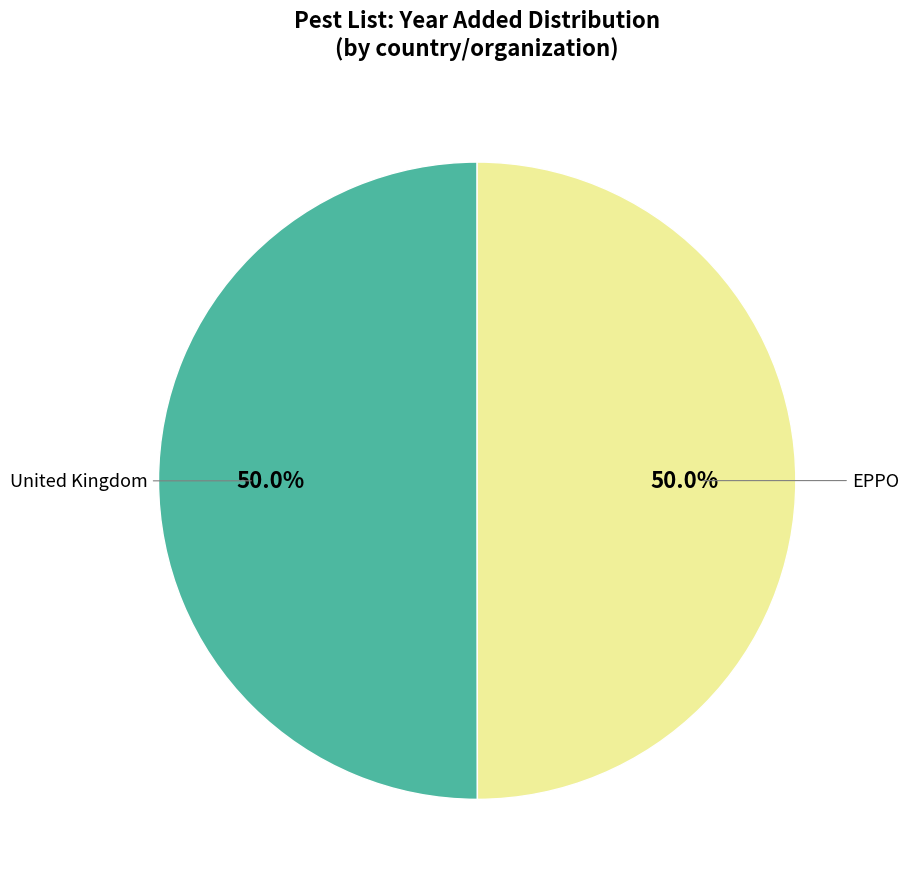

How many segments does this pie chart have?

2